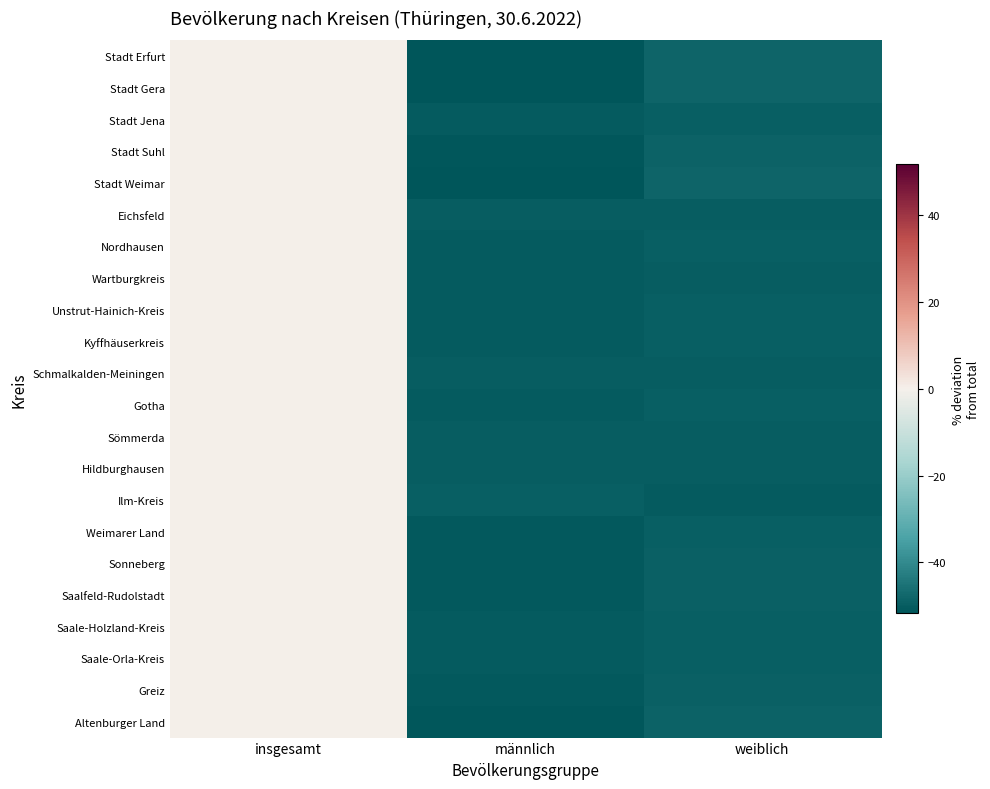

Count the number of data series in this chart.

22